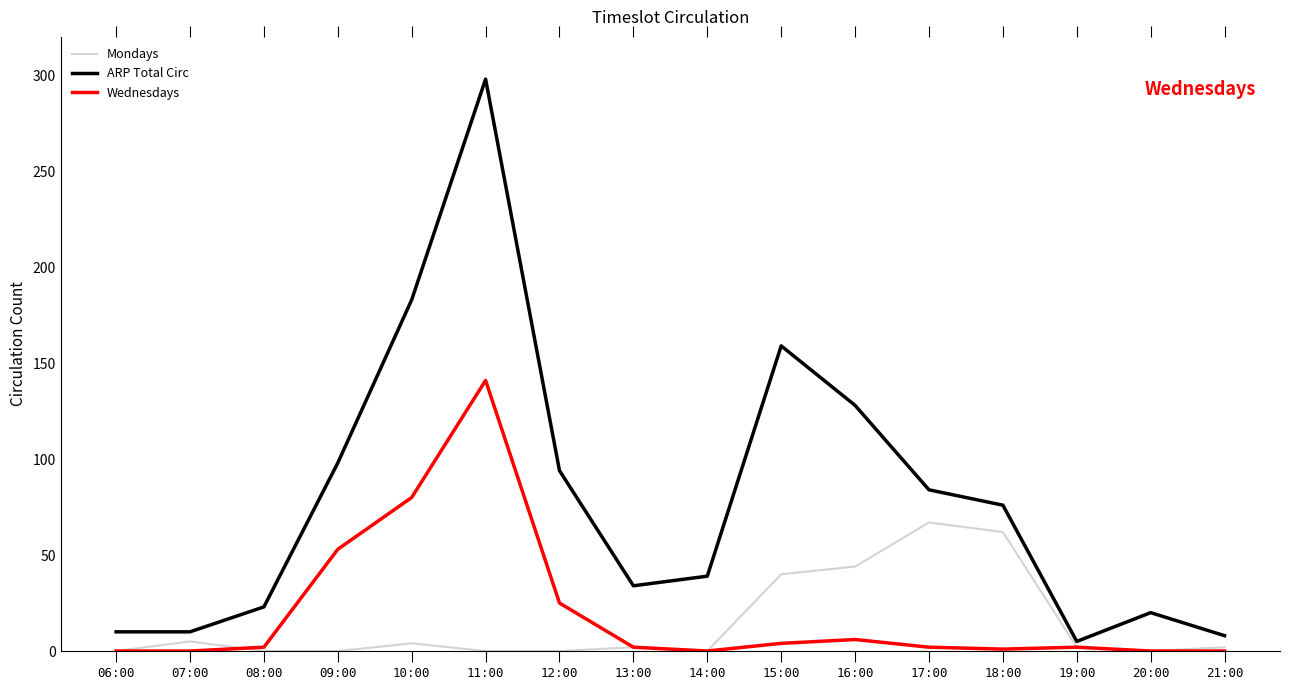

What is the label of the 12th point from the left?

17:00